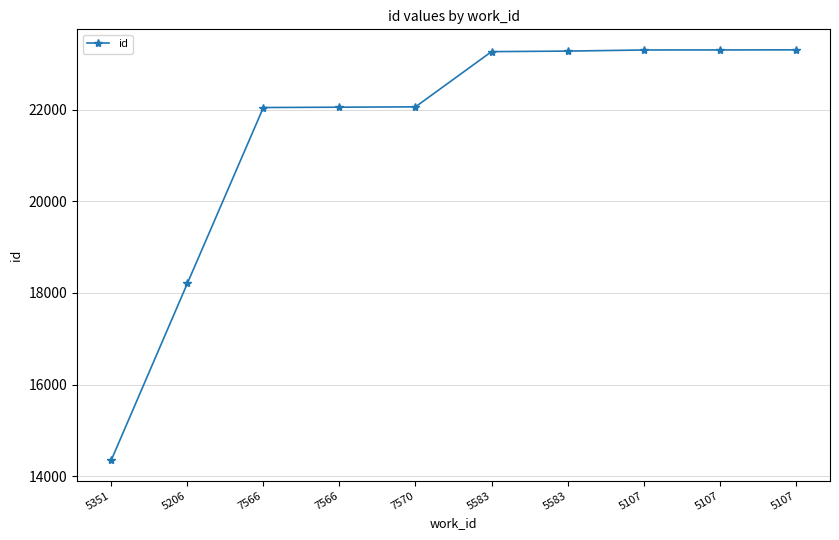

How many distinct data groups are displayed?

1